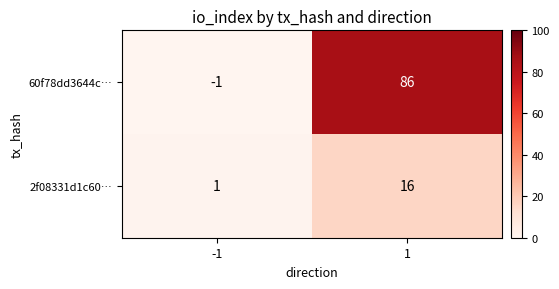

What is the difference between the highest and lowest values at 1?

70